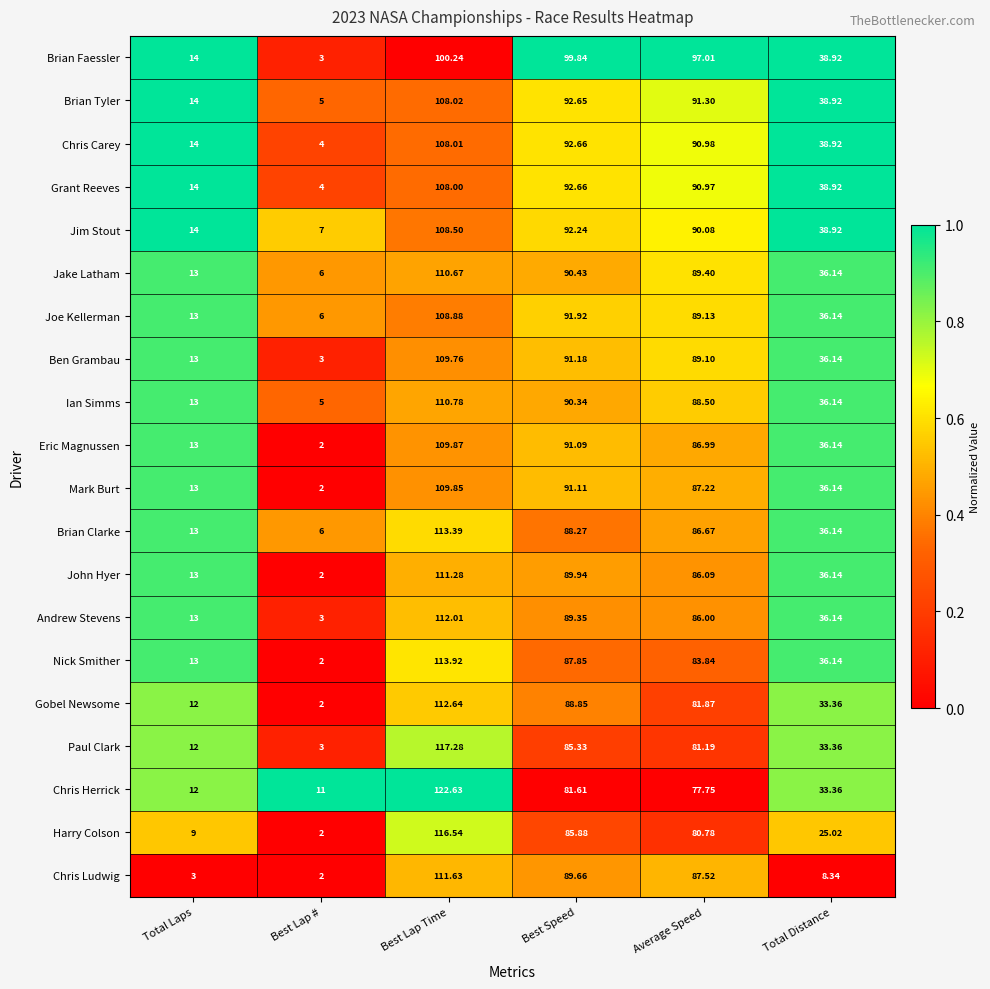

At which label is Chris Herrick closest to 66?

Average Speed